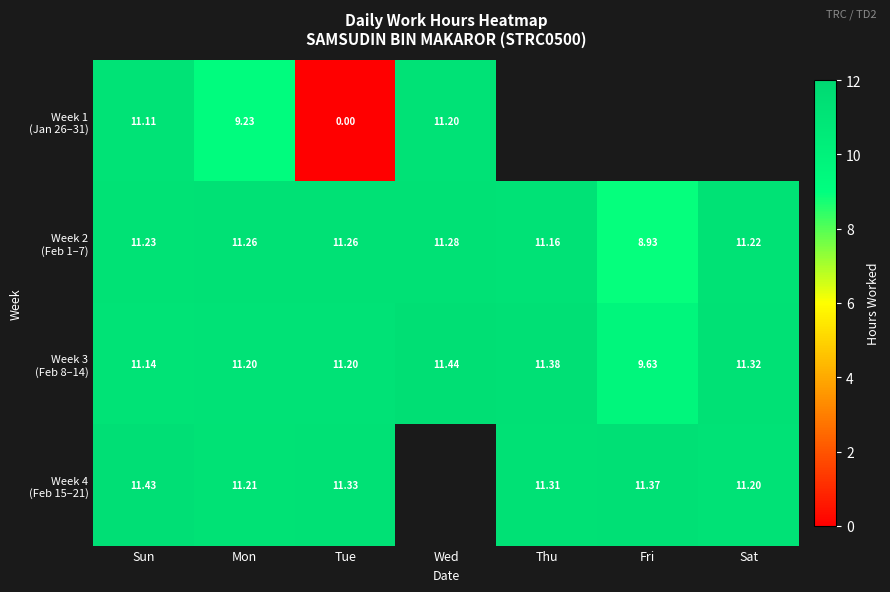

Which series has the largest total across all categories?

Week 3 (Feb 8–14)